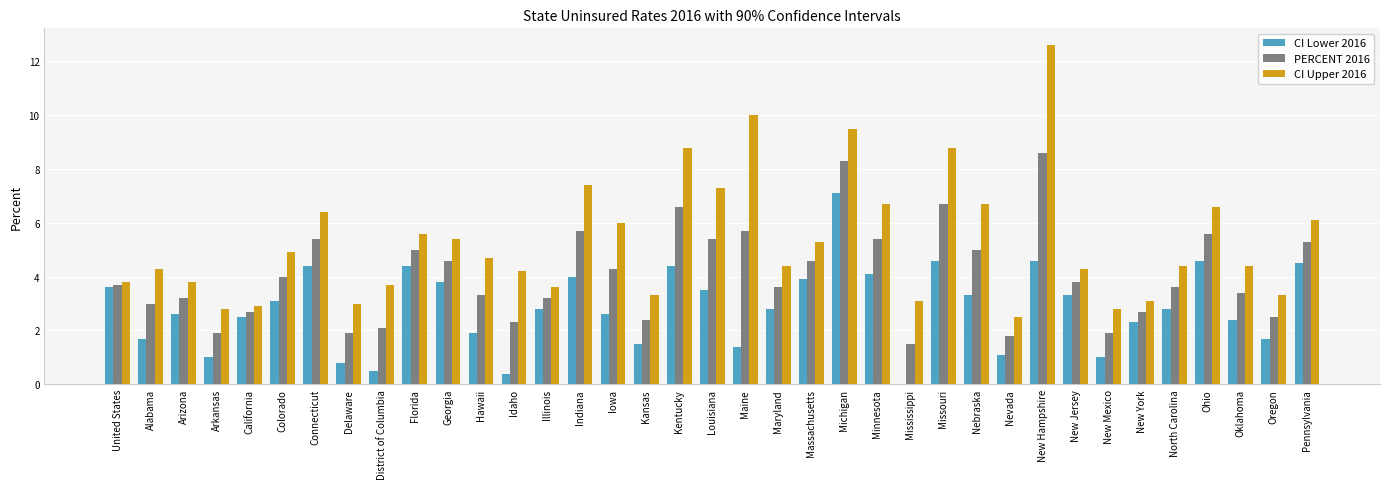

At which category is the sum across all series the highest?

New Hampshire